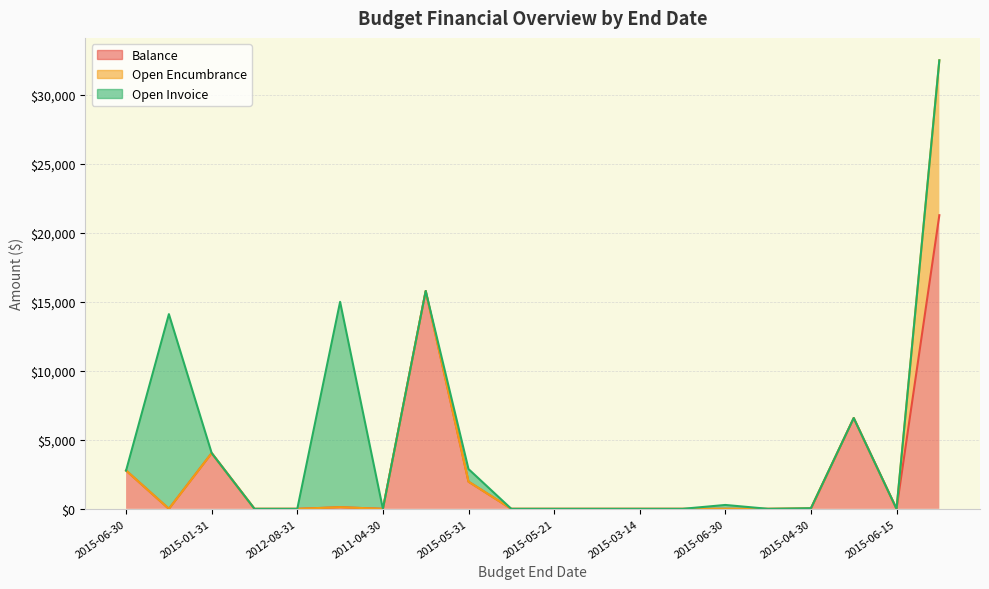

Reading right to left, list all the values displayed in this chart.

Balance: 2014-08-15=21275.9	2015-06-15=0.0	2015-06-14=6581.0	2015-04-30=0.0	2015-06-30=0.0	2015-06-30=0.0	2015-06-30=0.0	2015-03-14=0.0	2015-06-30=0.0	2015-05-21=0.0	2014-07-14=0.0	2015-05-31=1969.2	2014-08-29=15788.0	2011-04-30=0.0	2015-03-27=116.8	2012-08-31=0.0	2015-06-30=0.0	2015-01-31=4037.6	2015-06-30=0.0	2015-06-30=2775.7
Open Encumbrance: 2014-08-15=11224.7	2015-06-15=0.0	2015-06-14=0.0	2015-04-30=44.0	2015-06-30=0.0	2015-06-30=0.0	2015-06-30=0.0	2015-03-14=0.0	2015-06-30=0.0	2015-05-21=0.0	2014-07-14=0.0	2015-05-31=0.0	2014-08-29=0.0	2011-04-30=0.0	2015-03-27=0.0	2012-08-31=0.0	2015-06-30=0.0	2015-01-31=0.0	2015-06-30=0.0	2015-06-30=0.0
Open Invoice: 2014-08-15=0.0	2015-06-15=0.0	2015-06-14=0.0	2015-04-30=0.0	2015-06-30=0.0	2015-06-30=281.3	2015-06-30=0.0	2015-03-14=0.0	2015-06-30=0.0	2015-05-21=0.0	2014-07-14=0.0	2015-05-31=912.9	2014-08-29=0.0	2011-04-30=0.0	2015-03-27=14883.2	2012-08-31=0.0	2015-06-30=0.0	2015-01-31=0.0	2015-06-30=14108.2	2015-06-30=0.0